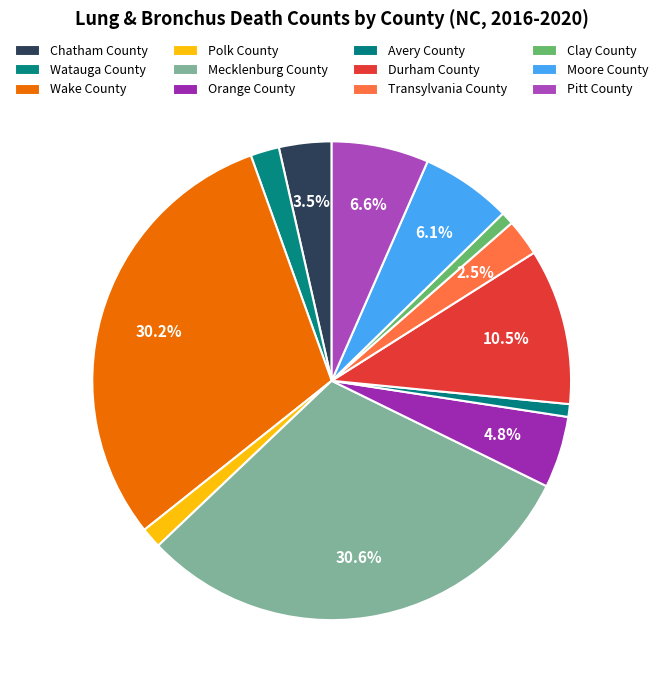

Which category has the smallest portion of the pie?

Avery County